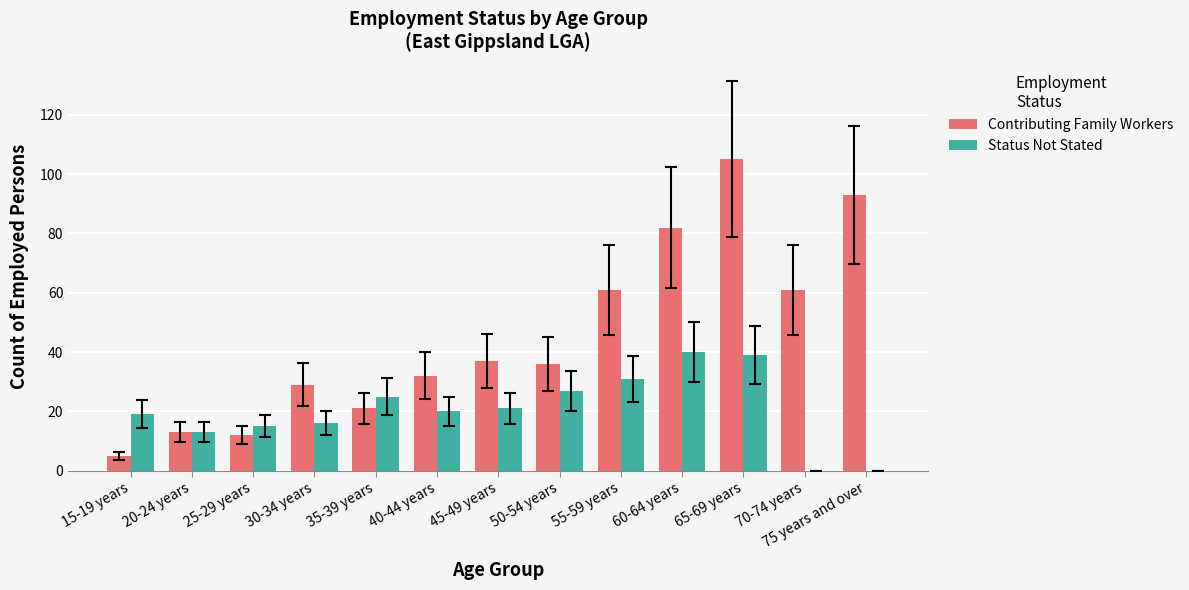

The Status Not Stated series shows 33 at 15-19 years. True or false?

False